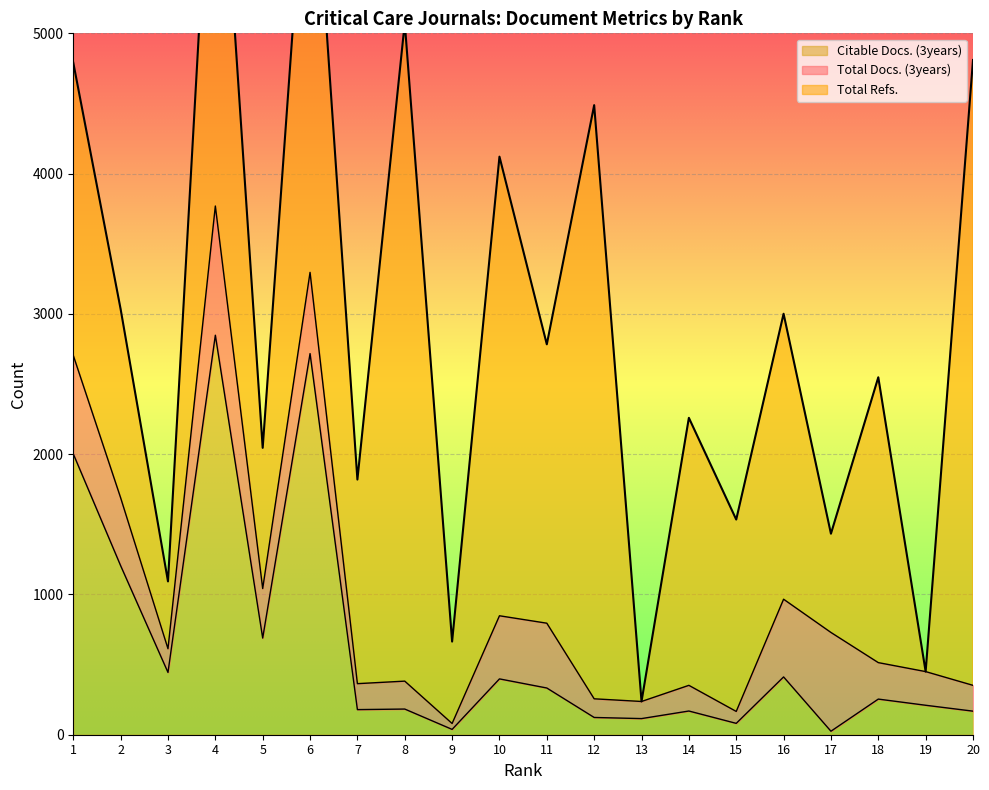

Which category has the highest value across all series?

8